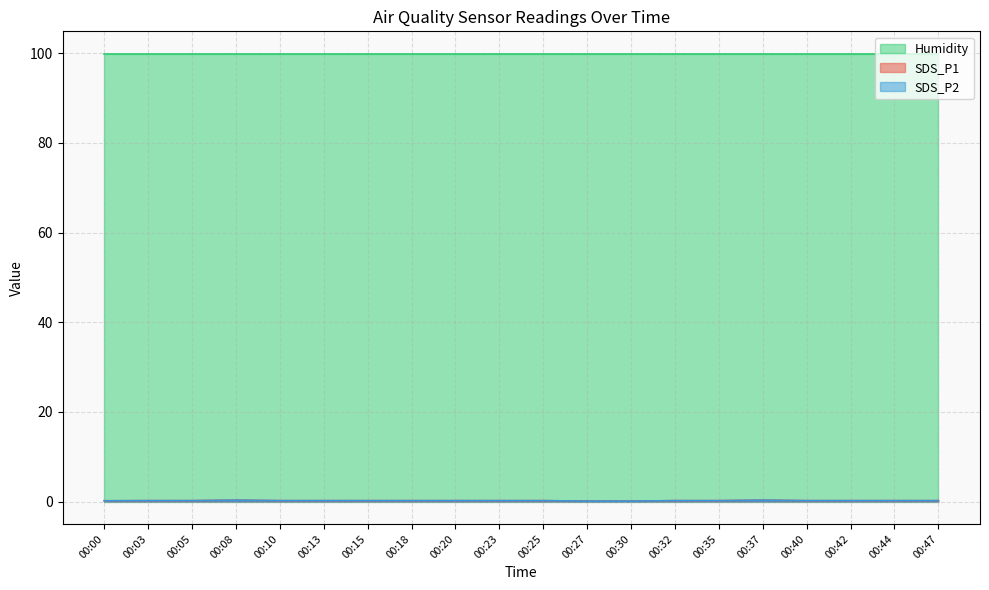

Does the chart have visible grid lines?

Yes